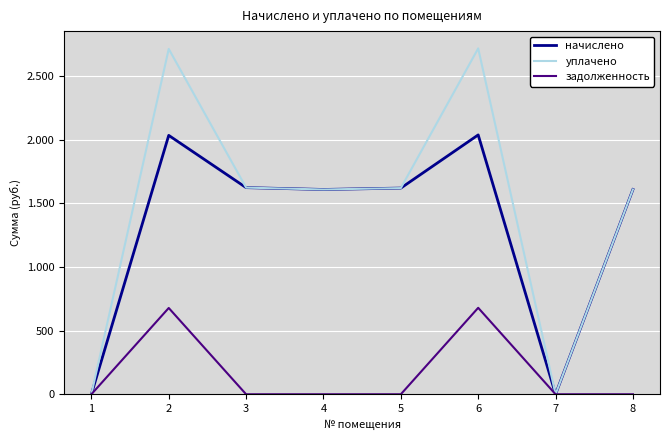

At which label does уплачено first exceed 1620?

2